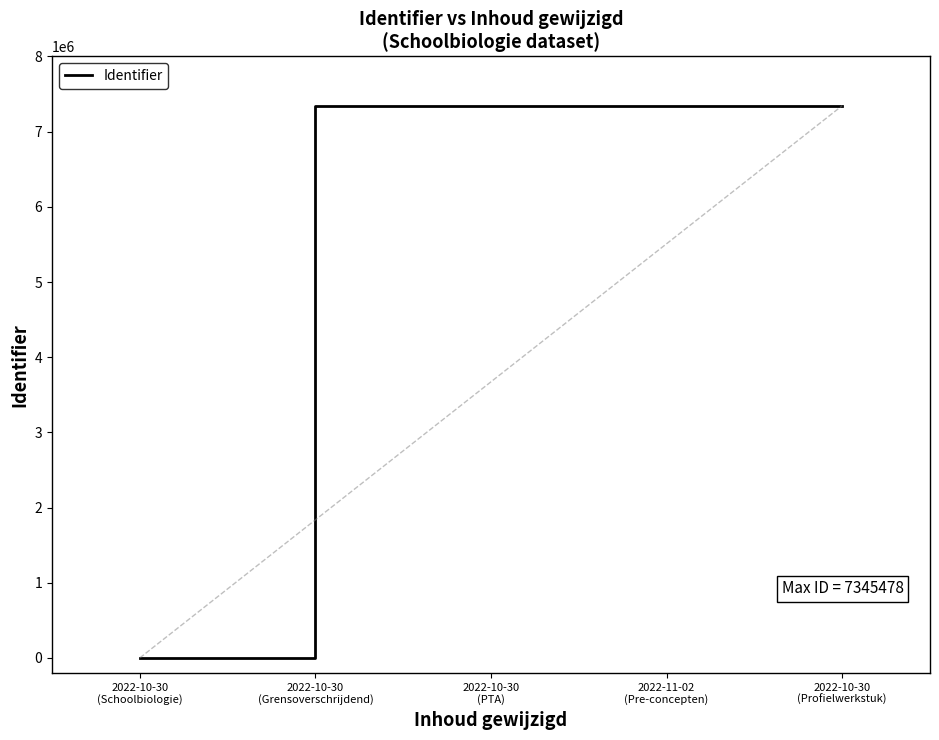

What position from the right is 2022-10-30
(Schoolbiologie)?

5